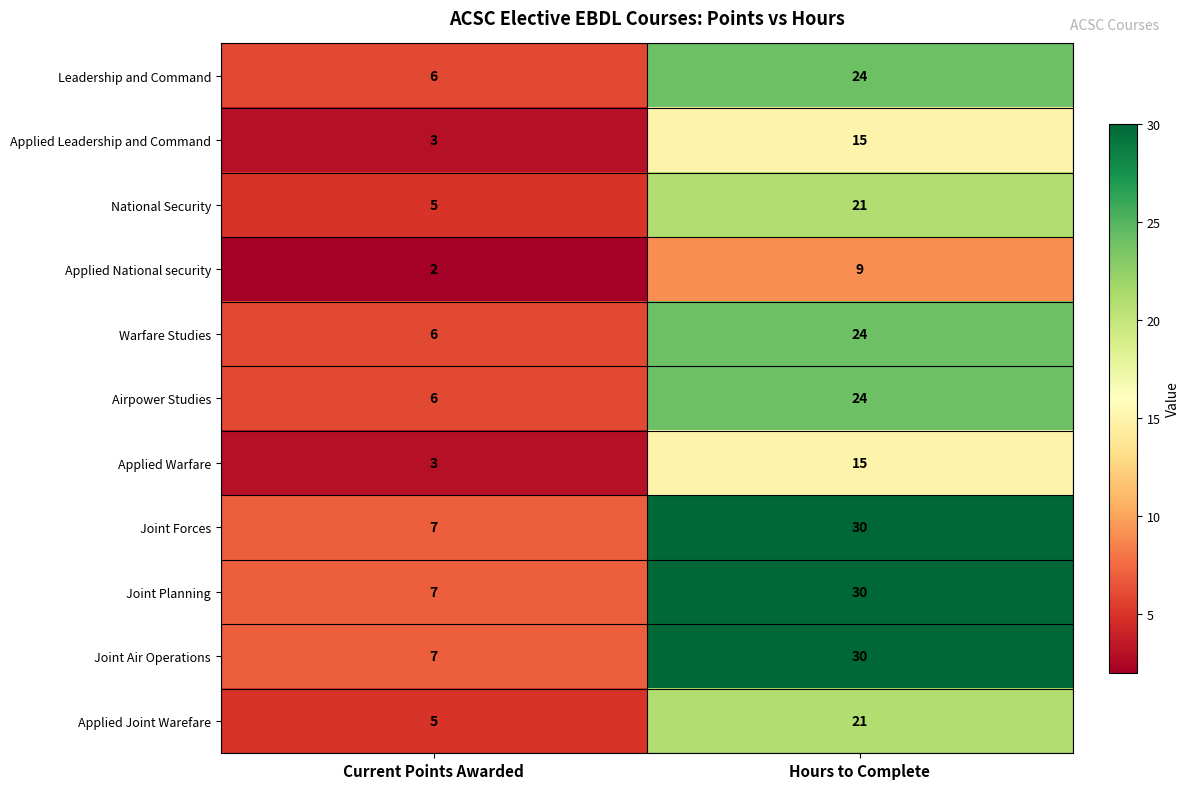

The value of Leadership and Command at Current Points Awarded is 3. True or false?

False